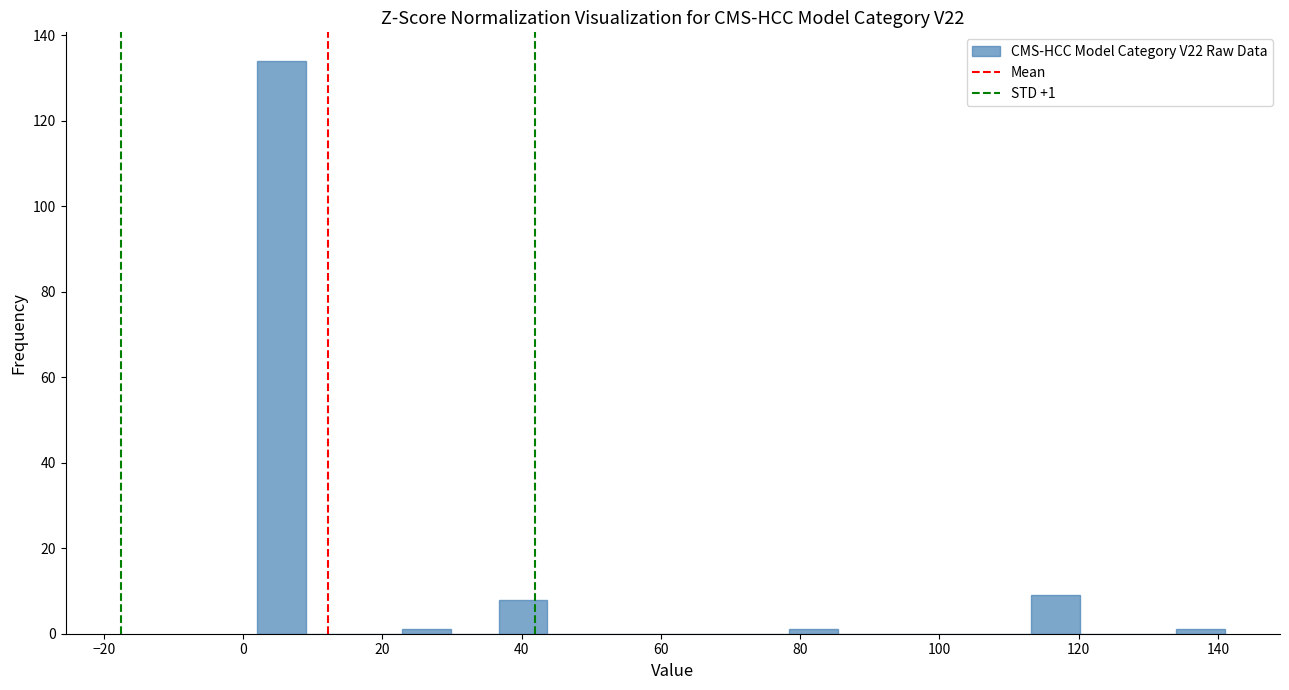

Around what value on the x-axis is the tallest bar? Give the approximate position of its centre, as read against the axis.

6